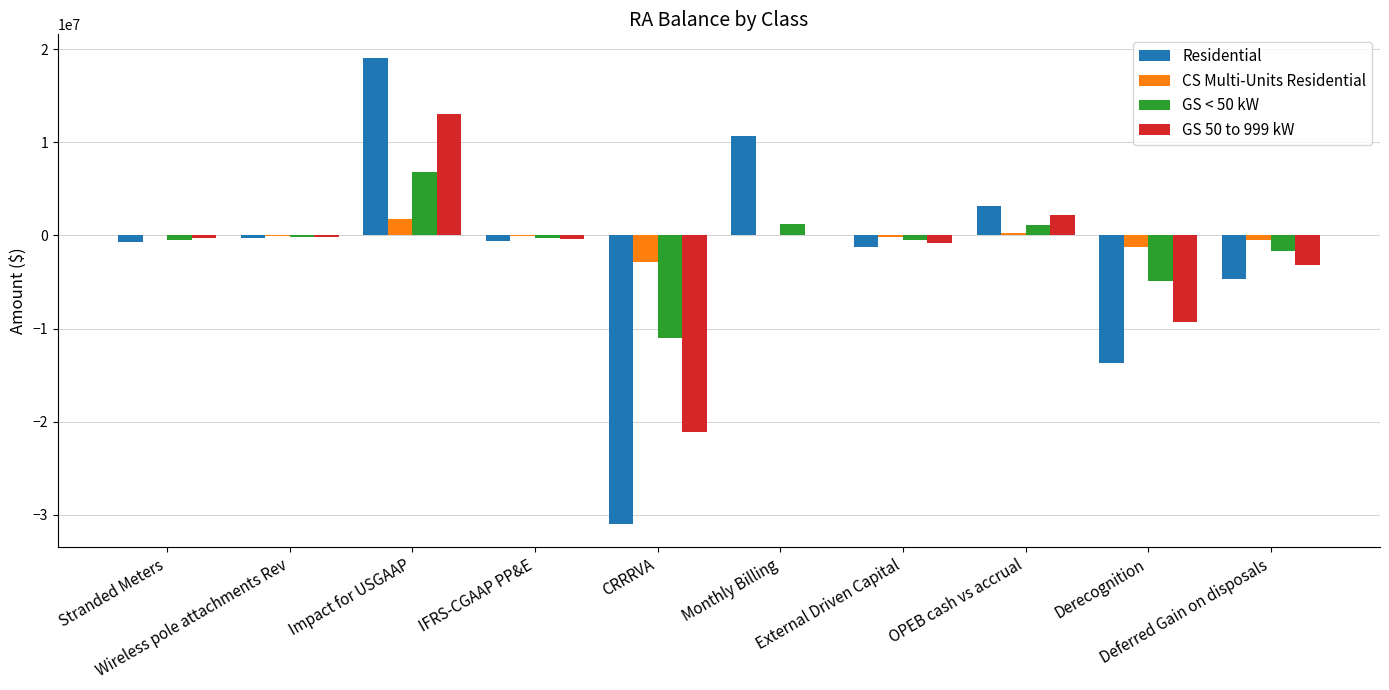

What is the highest value of the GS < 50 kW series?

6806795.4